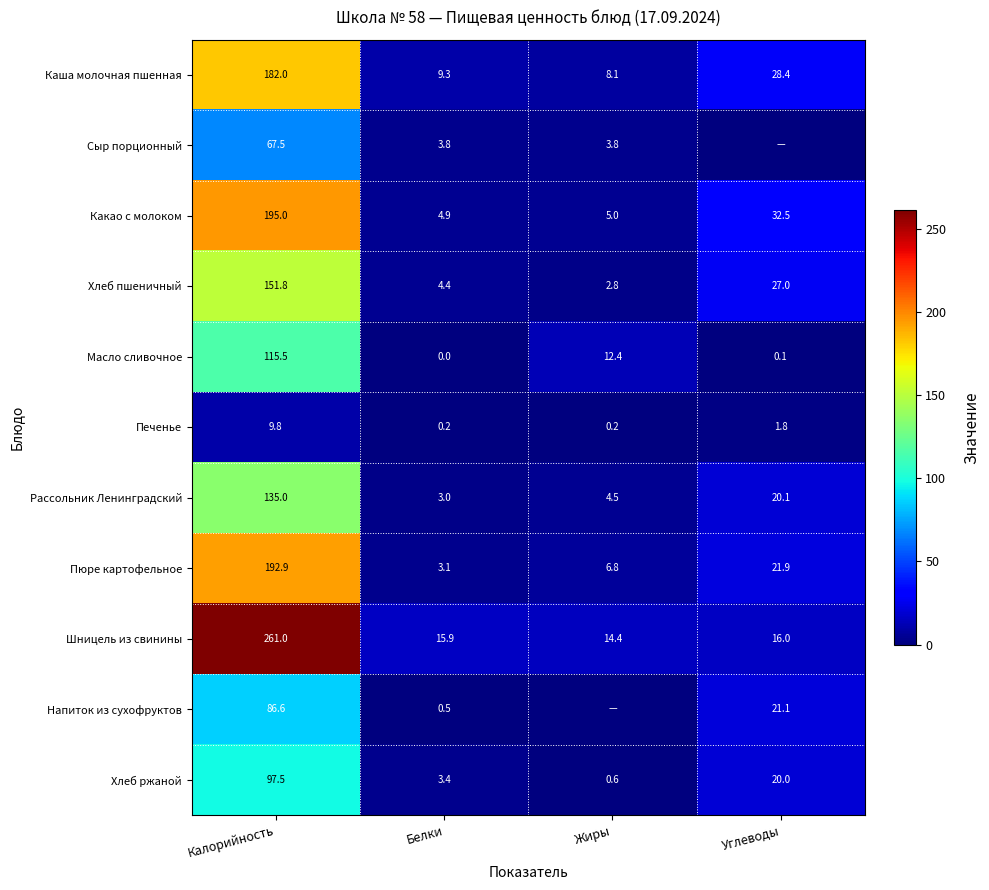

What is the spread (max minus min) of values at Калорийность?

251.2